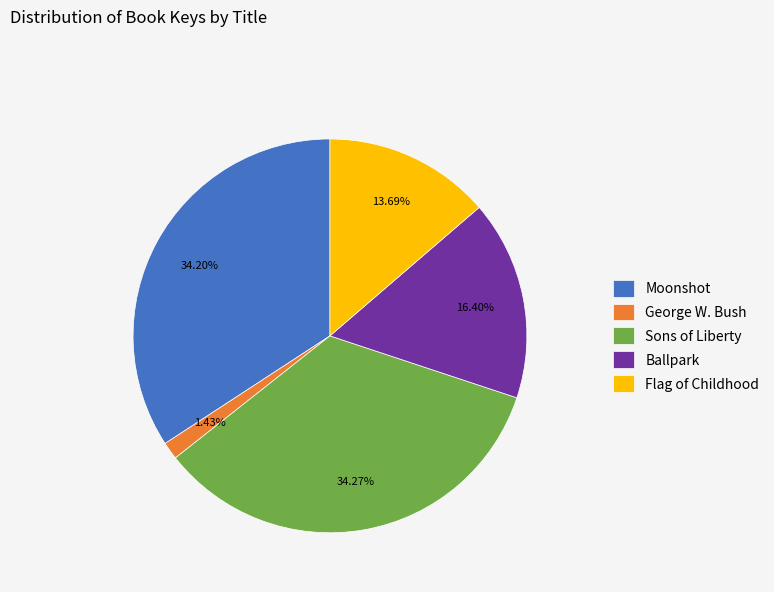

True or false: George W. Bush accounts for 1% of the total.

True